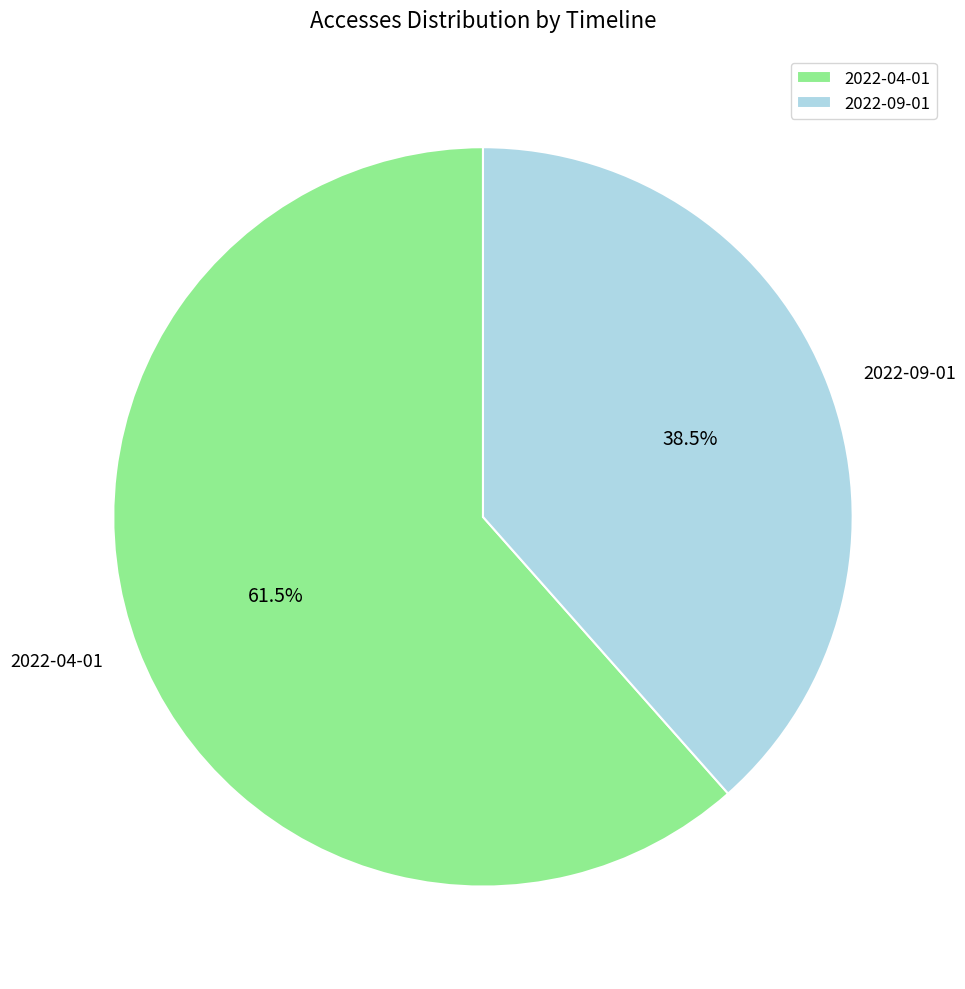

Rank the categories by value from highest to lowest.

2022-04-01, 2022-09-01